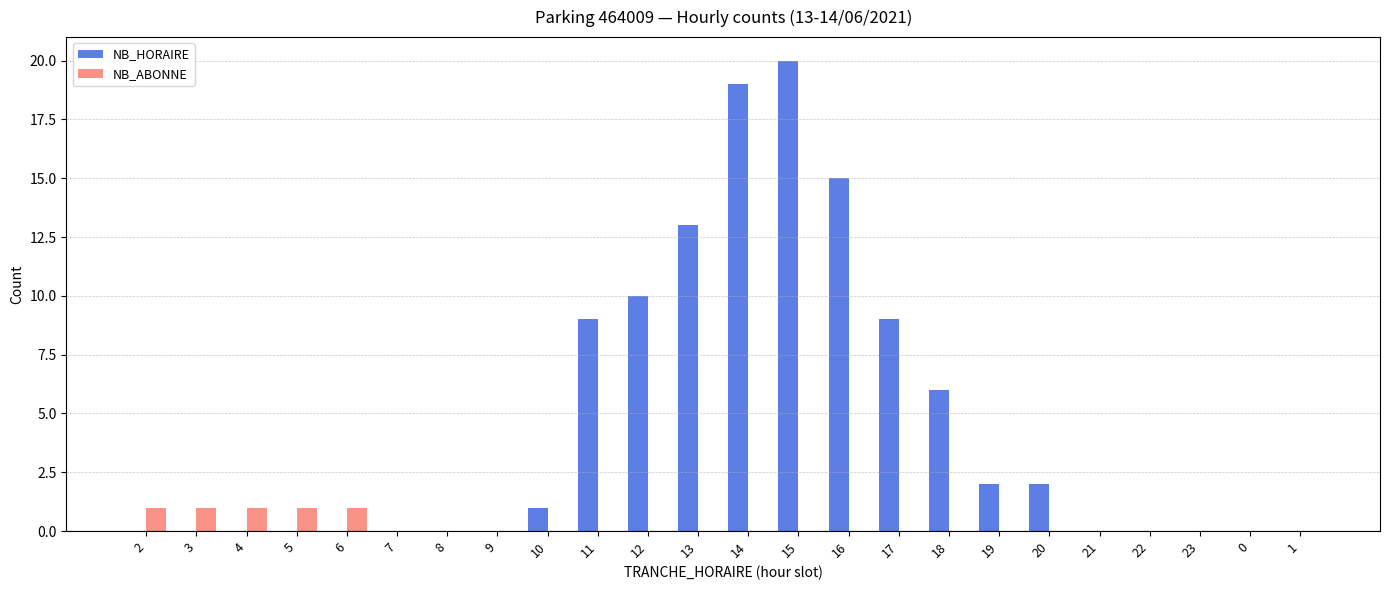

What is the maximum value shown in the chart?

20